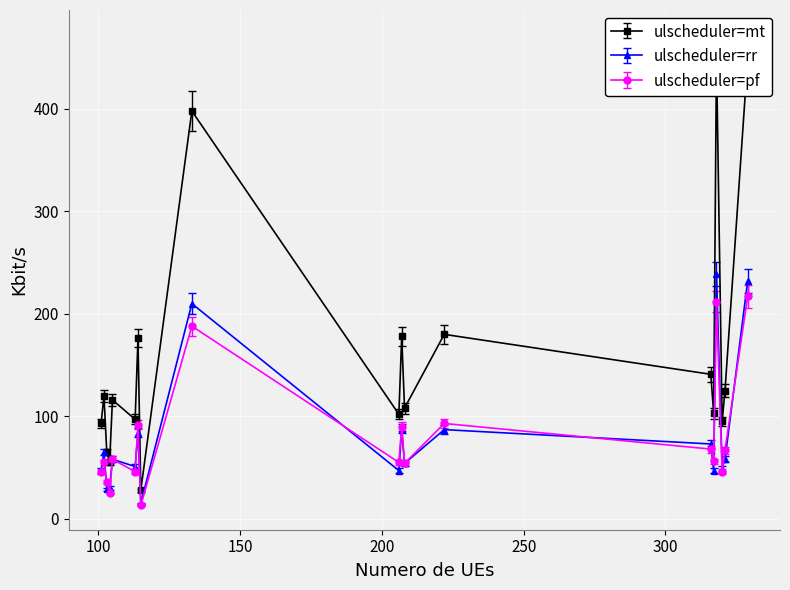

True or false: ulscheduler=rr has more than 2 points higher than both neighbors.

True